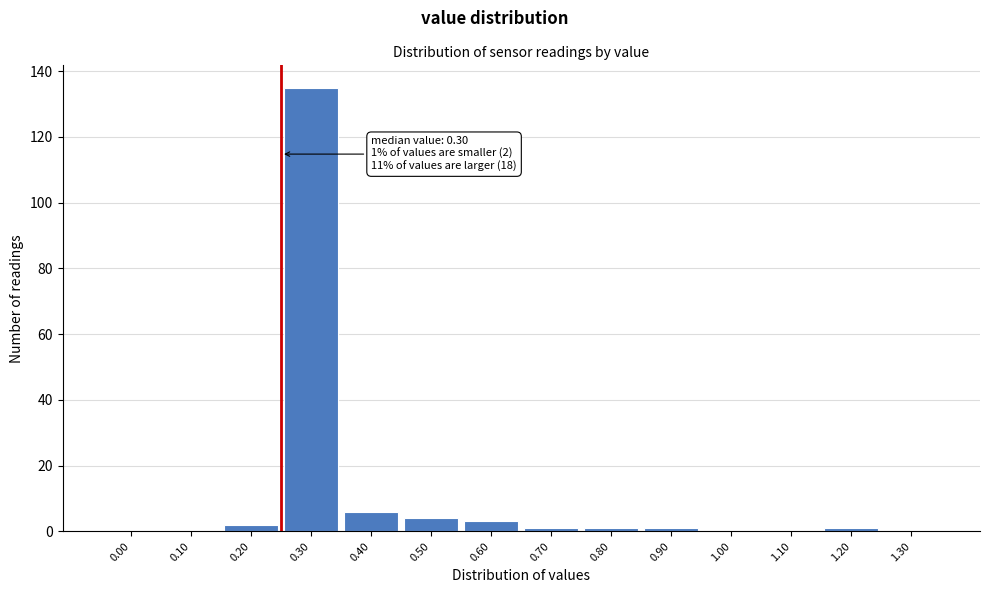

Reading left to right, what are all the values shown in this chart?

0.00=0	0.10=0	0.20=2	0.30=135	0.40=6	0.50=4	0.60=3	0.70=1	0.80=1	0.90=1	1.00=0	1.10=0	1.20=1	1.30=0